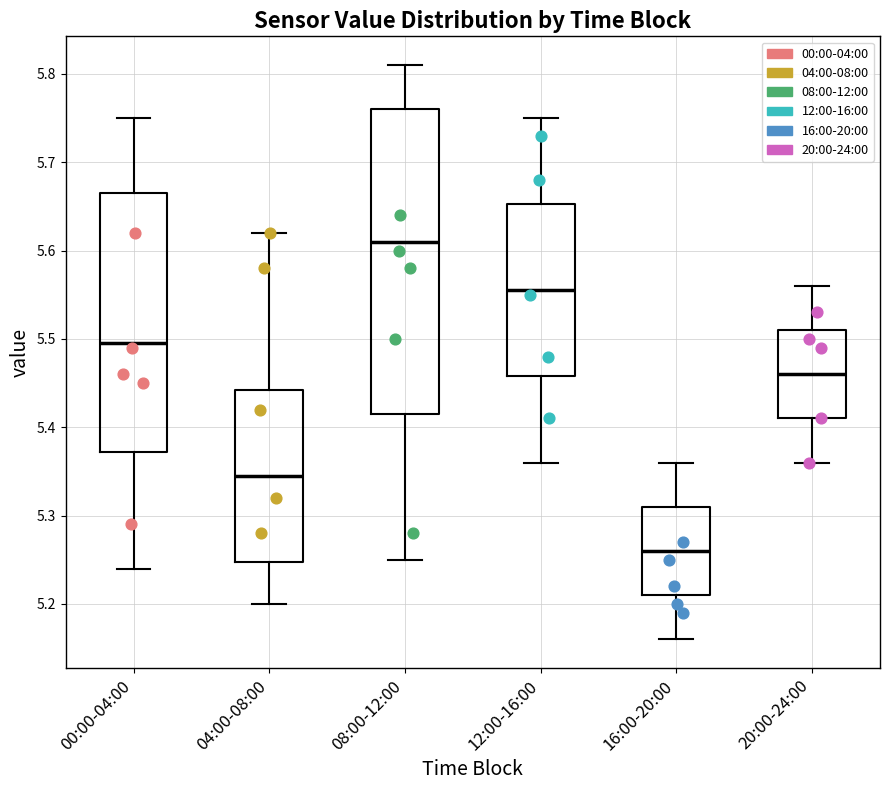

Reading left to right, read every box against the y-axis: the position of its median line, the range the box covers, and the ends of its whiskers. The values are not printed on the chart, so give them approximately, as read against the axis.

00:00-04:00: median 5.50, box 5.37 to 5.67, whiskers 5.24 to 5.75
04:00-08:00: median 5.35, box 5.25 to 5.44, whiskers 5.20 to 5.62
08:00-12:00: median 5.61, box 5.42 to 5.76, whiskers 5.25 to 5.81
12:00-16:00: median 5.56, box 5.46 to 5.65, whiskers 5.36 to 5.75
16:00-20:00: median 5.26, box 5.21 to 5.31, whiskers 5.16 to 5.36
20:00-24:00: median 5.46, box 5.41 to 5.51, whiskers 5.36 to 5.56